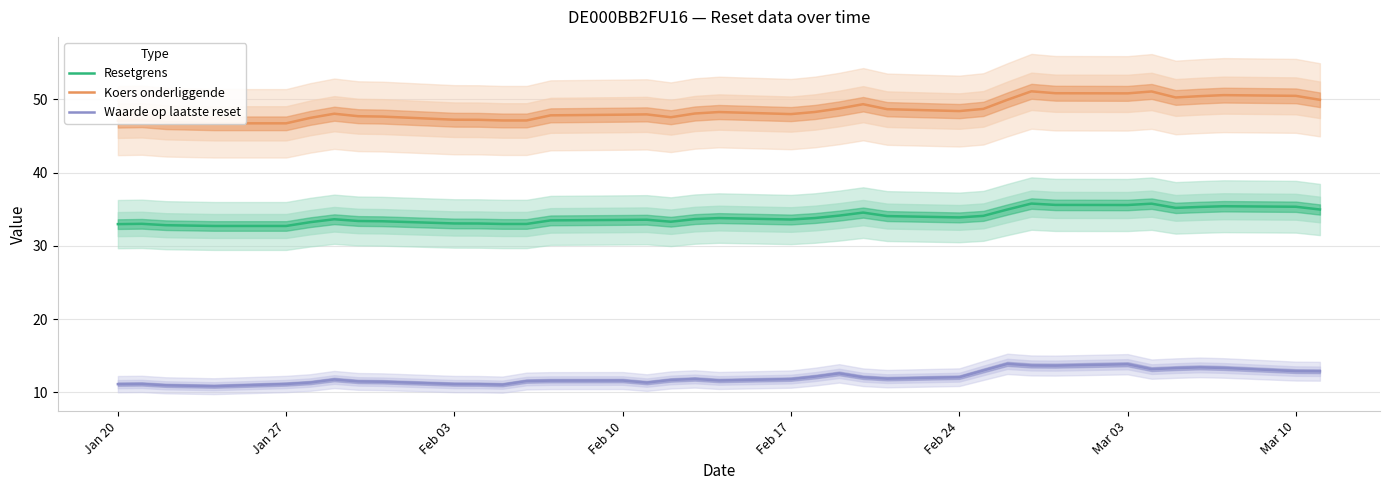

True or false: Waarde op laatste reset and Resetgrens intersect in this chart.

False